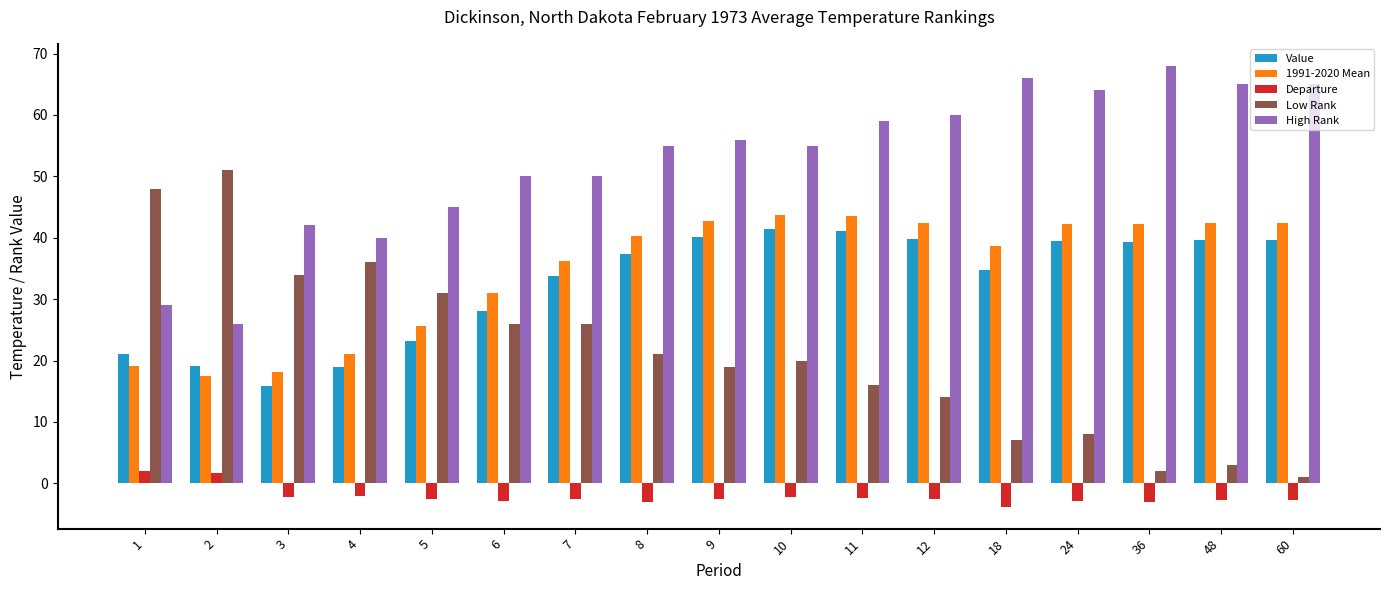

What is the total value across all series at 12?

153.6